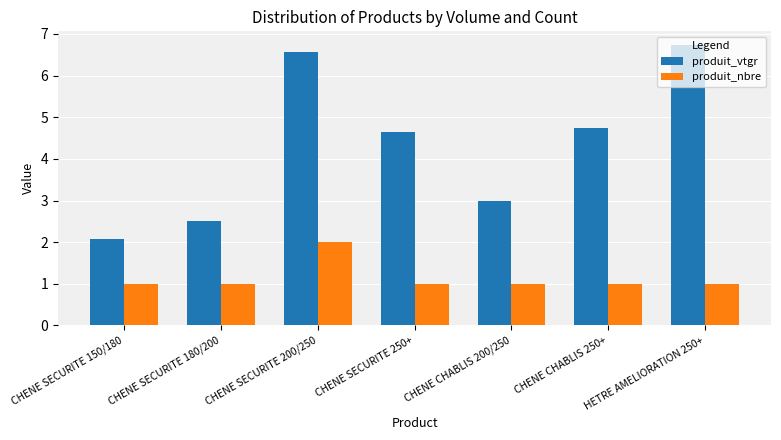

Is the value of produit_vtgr at CHENE SECURITE 180/200 greater than the value of produit_nbre at CHENE SECURITE 250+?

Yes